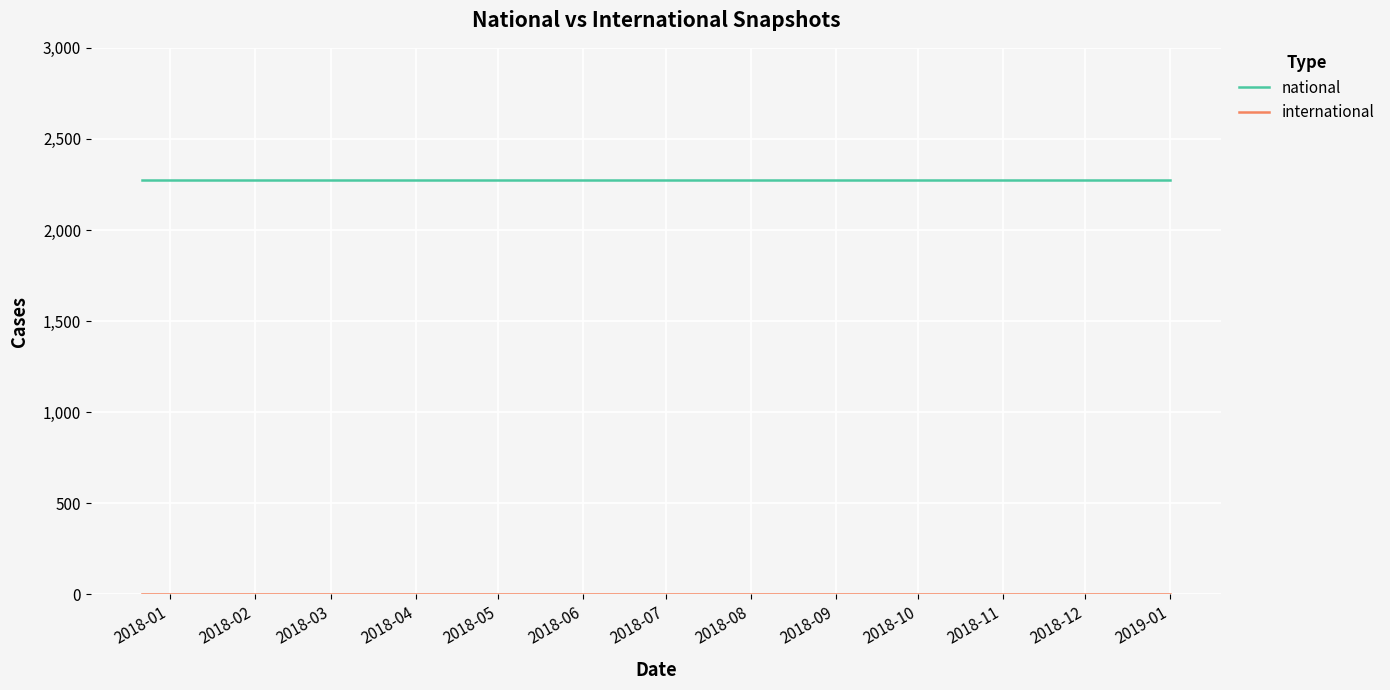

What is the highest value of the national series?

2272